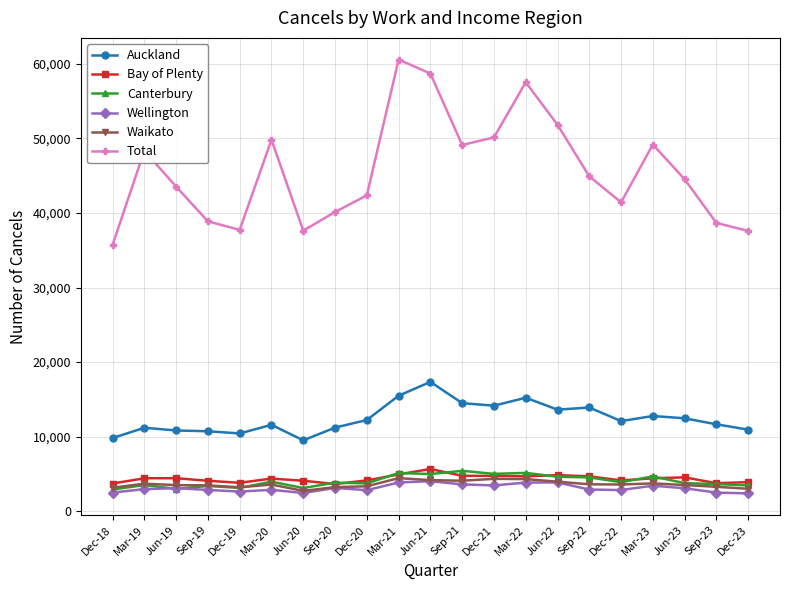

Where is the first local minimum for Total?

Dec-19